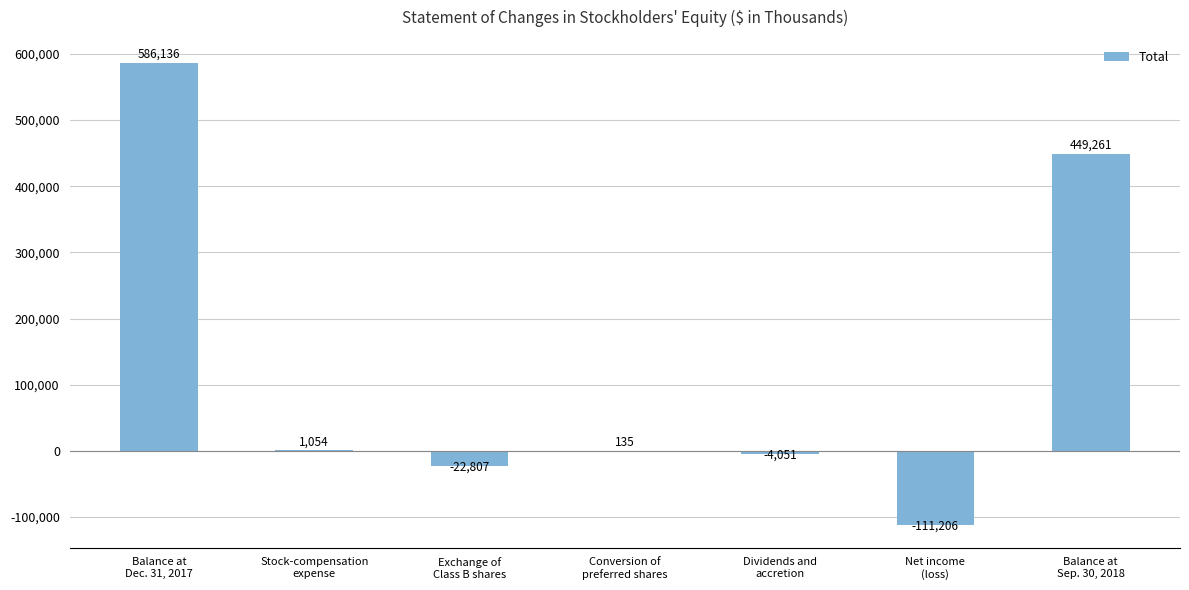

What is the sum of all values?

898522